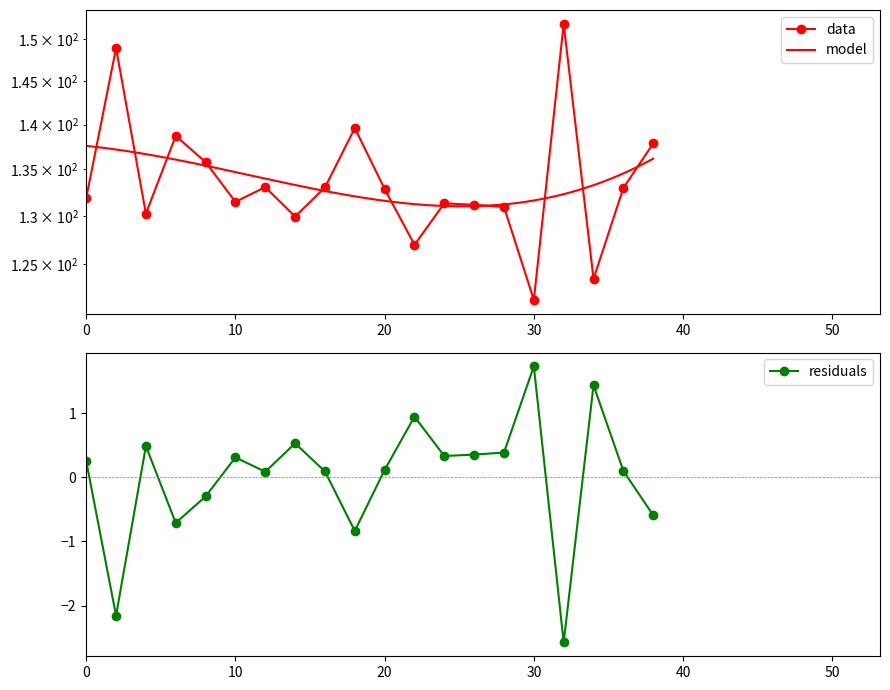

What is the minimum value shown in the chart?

121.5